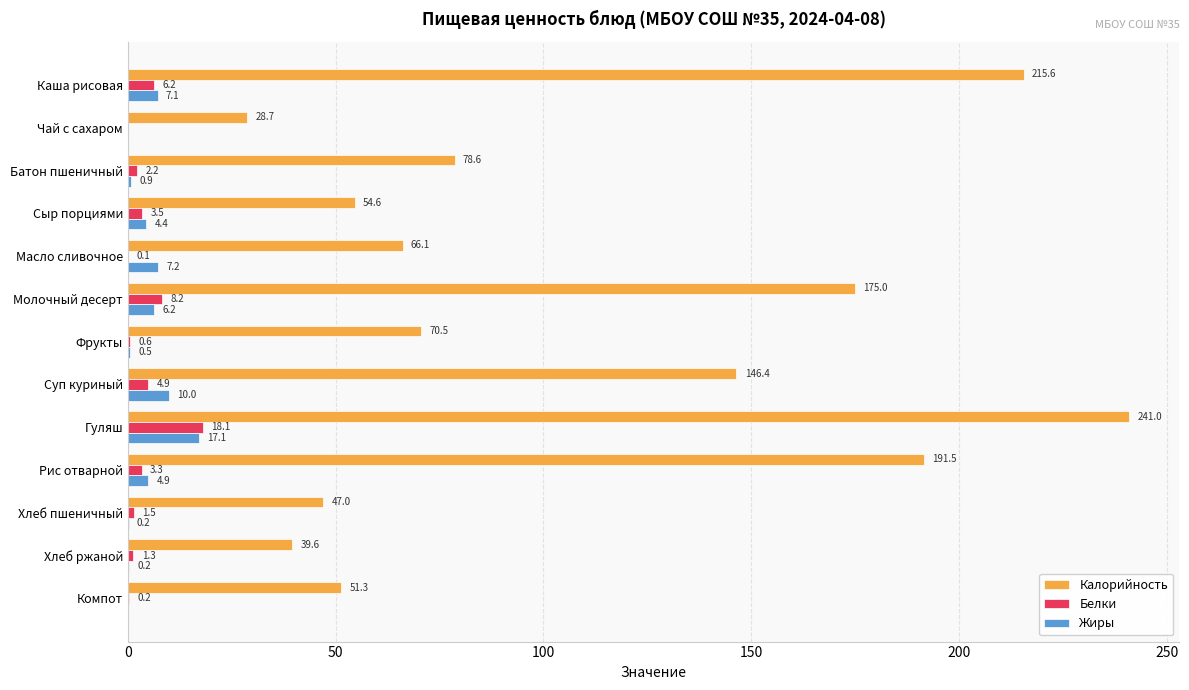

At which category is the sum across all series the highest?

Гуляш